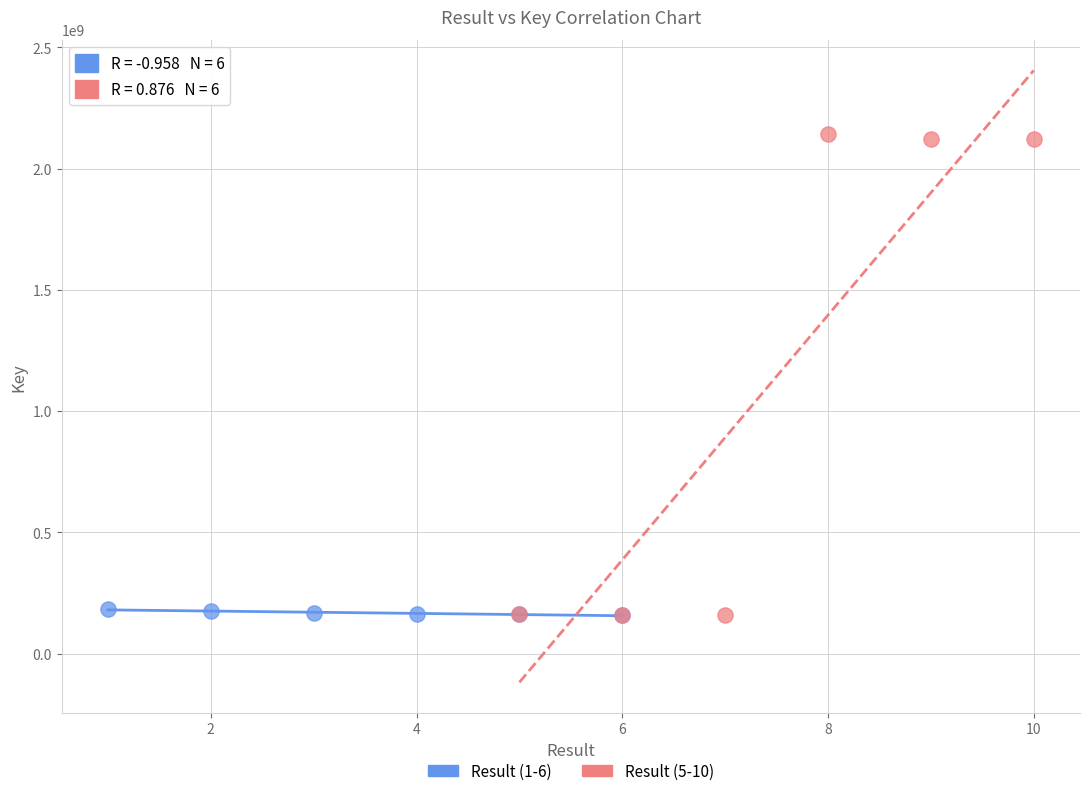

Which series contains the highest Y value?

Result (5-10)